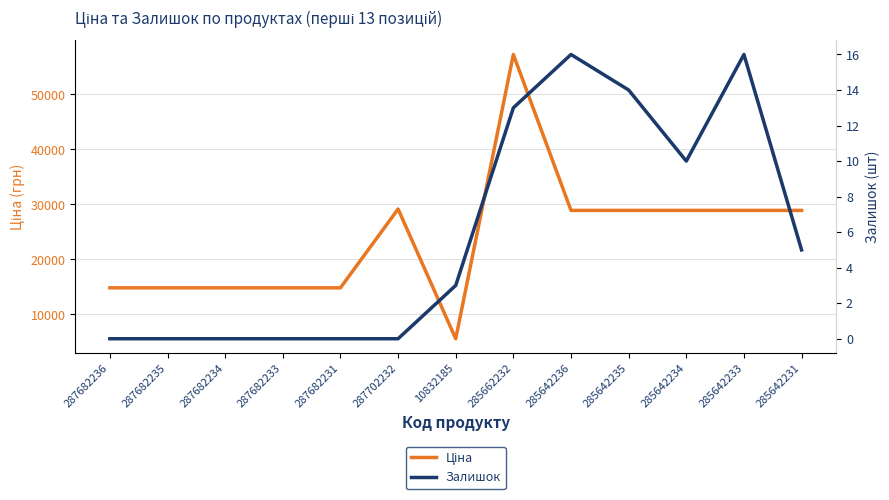

What position from the left is 285642231?

13